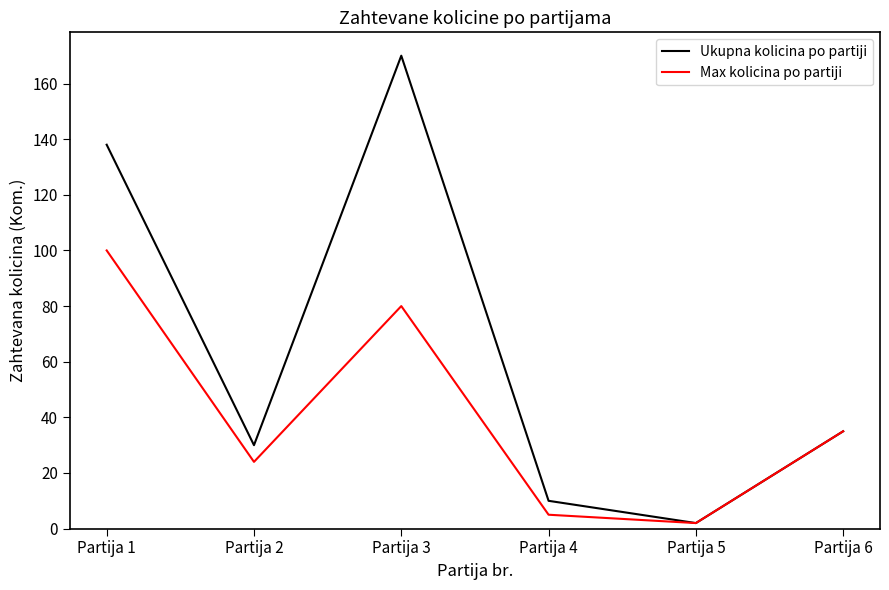

What is the average value of the Ukupna kolicina po partiji series?

64